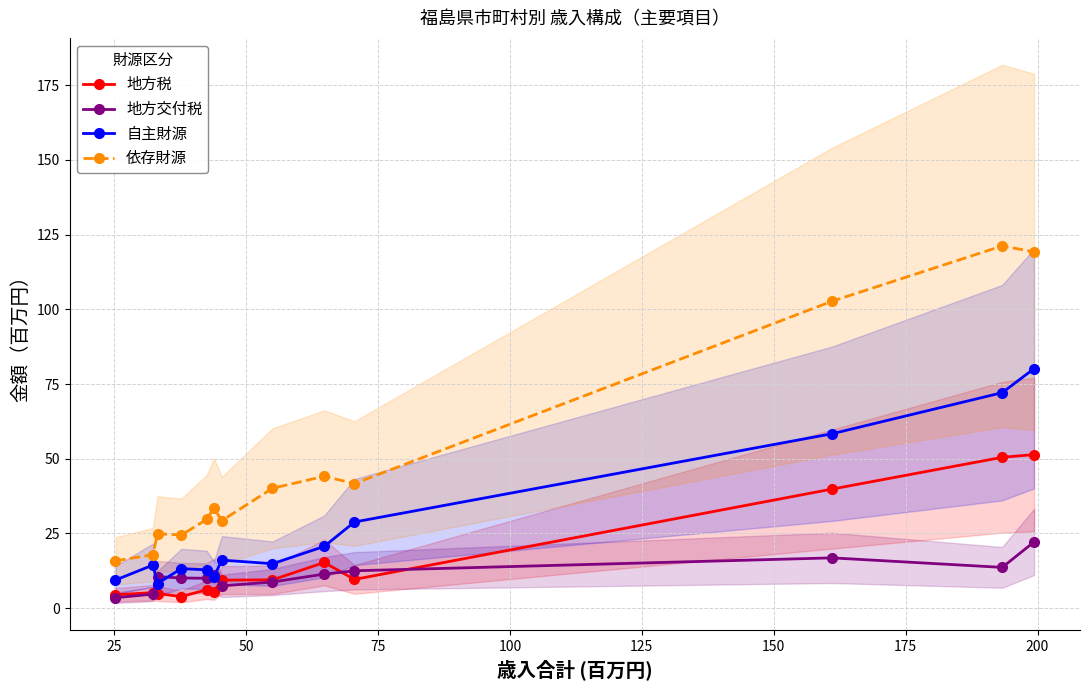

What is the maximum value for 地方税?

51.4